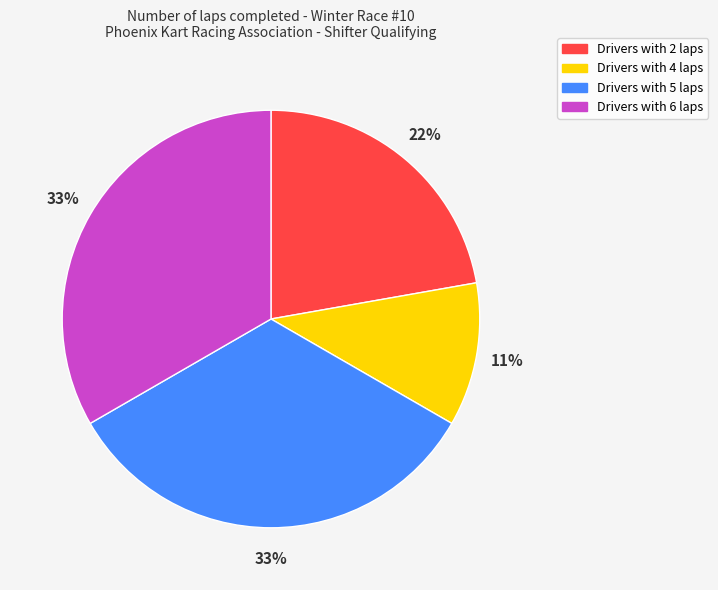

To the nearest percent, what is the average slice percentage?

25%